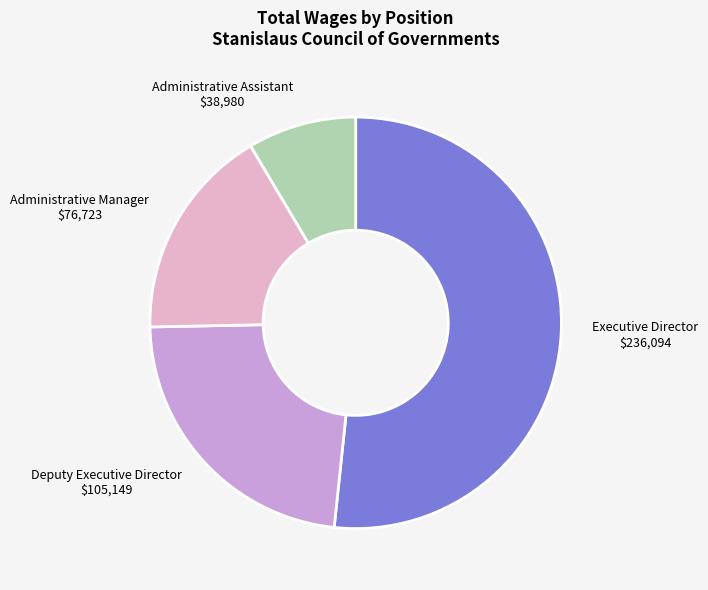

Approximately how many times larger is the value at Deputy Executive Director compared to Executive Director?

0.4